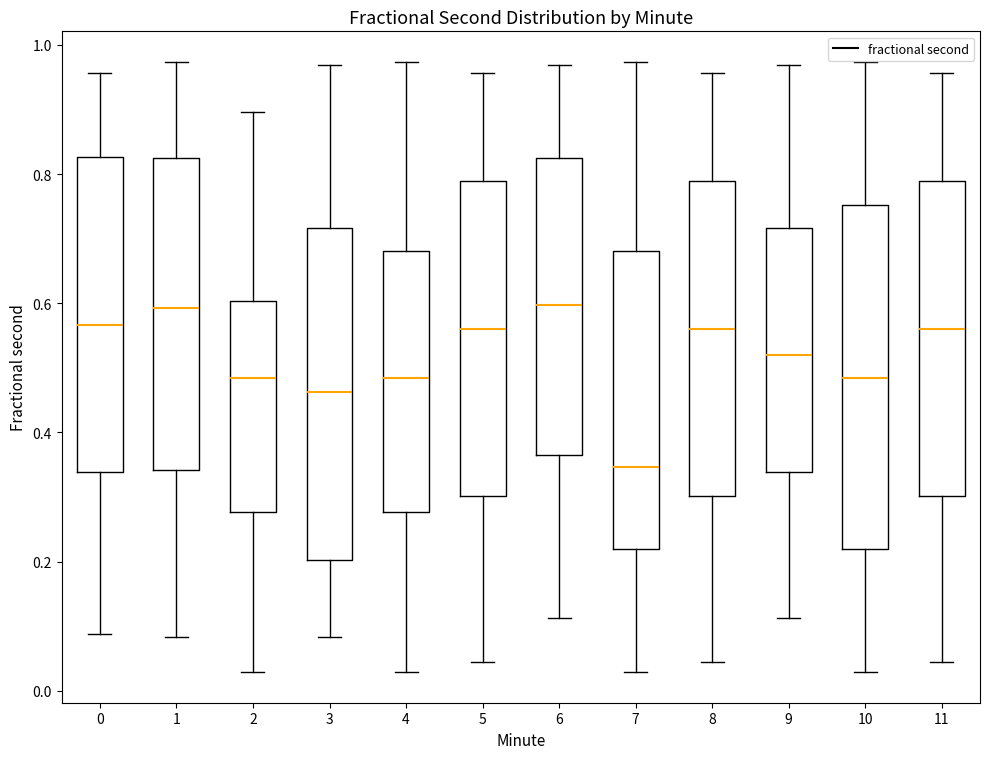

Reading left to right, read every box against the y-axis: the position of its median line, the range the box covers, and the ends of its whiskers. The values are not printed on the chart, so give them approximately, as read against the axis.

0: median 0.56, box 0.34 to 0.82, whiskers 0.08 to 0.96
1: median 0.60, box 0.34 to 0.82, whiskers 0.08 to 0.98
2: median 0.48, box 0.28 to 0.60, whiskers 0.02 to 0.90
3: median 0.46, box 0.20 to 0.72, whiskers 0.08 to 0.96
4: median 0.48, box 0.28 to 0.68, whiskers 0.02 to 0.98
5: median 0.56, box 0.30 to 0.78, whiskers 0.04 to 0.96
6: median 0.60, box 0.36 to 0.82, whiskers 0.12 to 0.96
7: median 0.34, box 0.22 to 0.68, whiskers 0.02 to 0.98
8: median 0.56, box 0.30 to 0.78, whiskers 0.04 to 0.96
9: median 0.52, box 0.34 to 0.72, whiskers 0.12 to 0.96
10: median 0.48, box 0.22 to 0.76, whiskers 0.02 to 0.98
11: median 0.56, box 0.30 to 0.78, whiskers 0.04 to 0.96